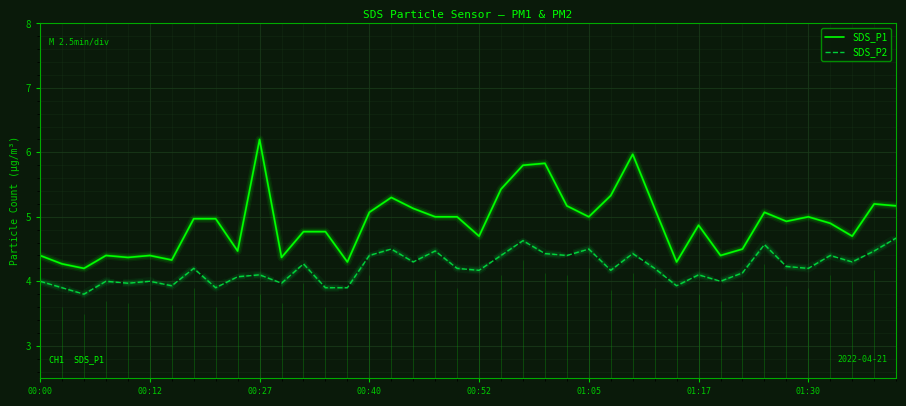

True or false: SDS_P2 and SDS_P1 intersect in this chart.

False